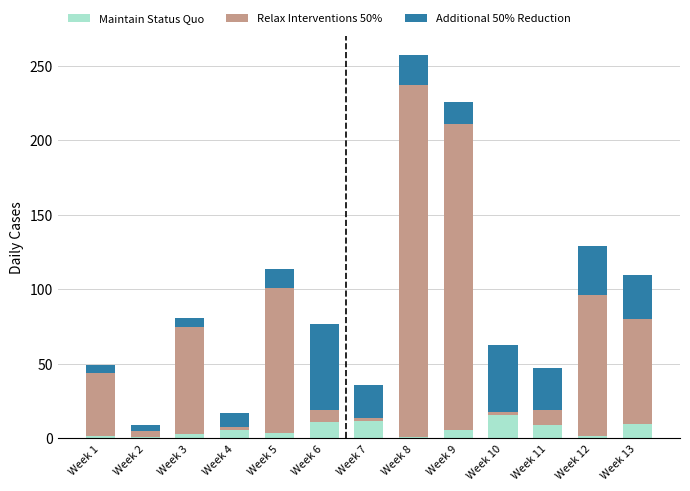

What is the sum of all Maintain Status Quo values?

83